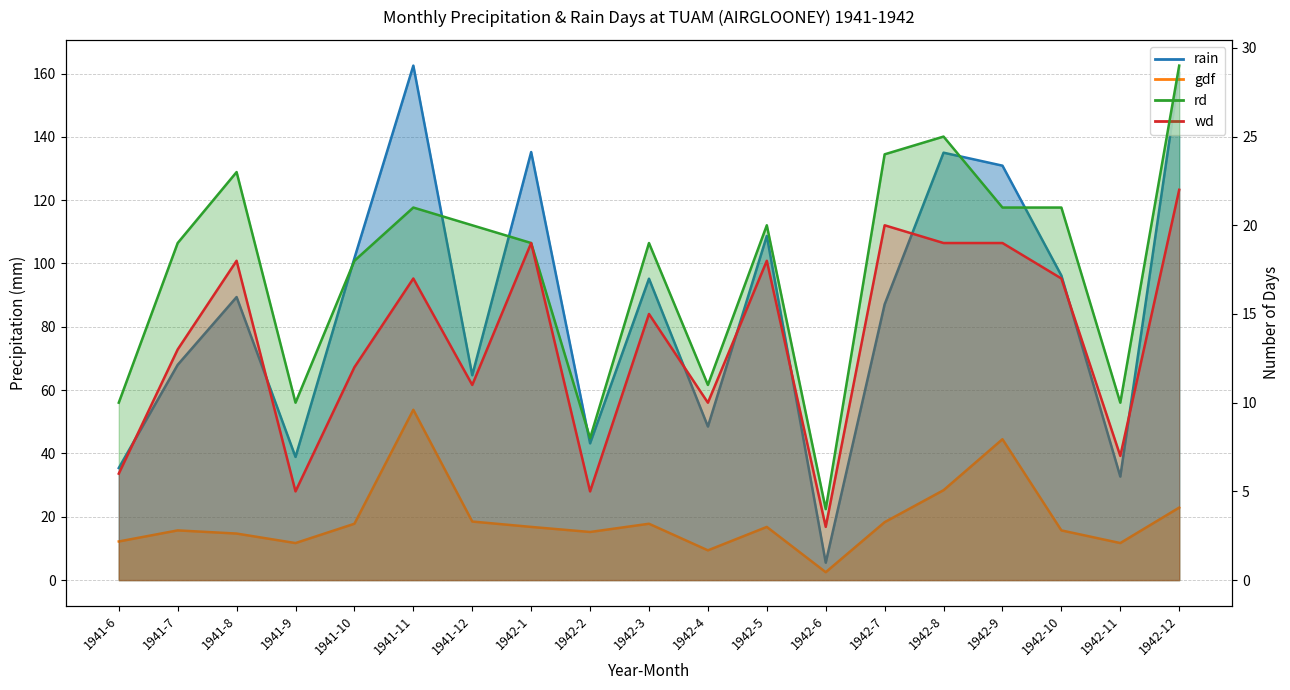

At how many categories does at least one series exceed 43?

15